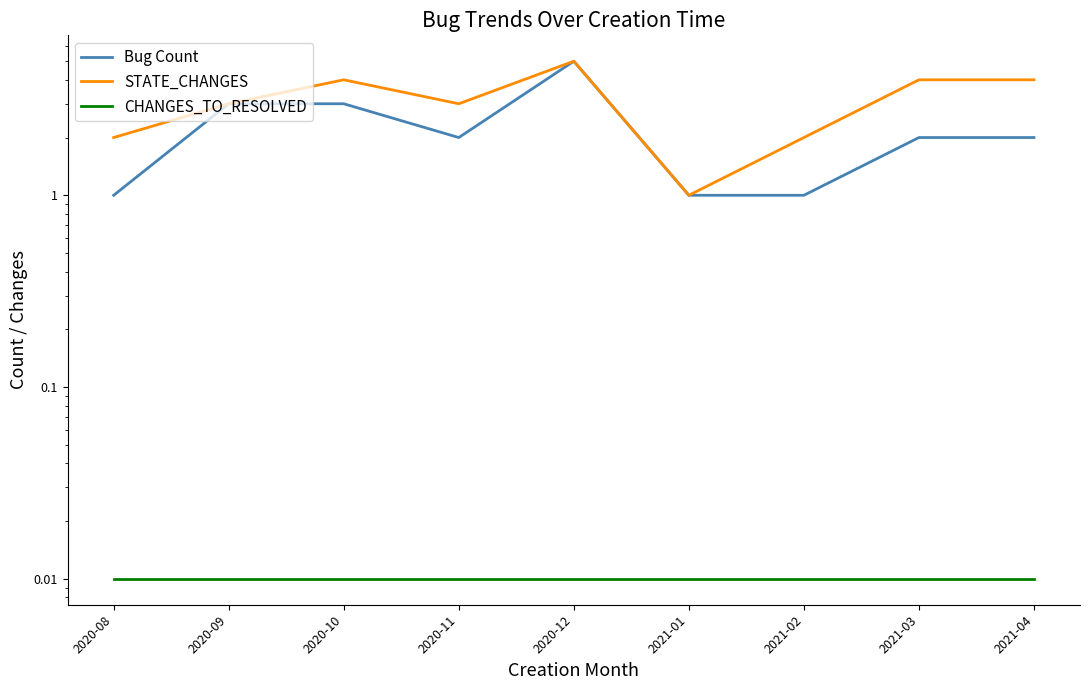

Which label corresponds to the largest value in the chart?

2020-12